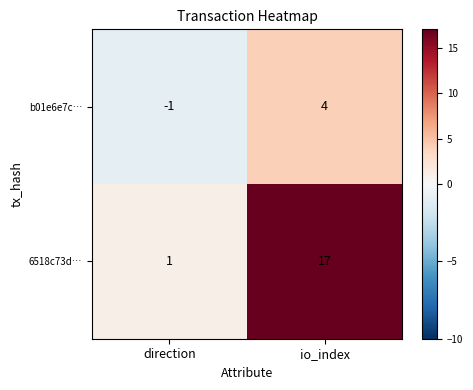

What is the sum of the 6518c73d… values at io_index and direction?

18